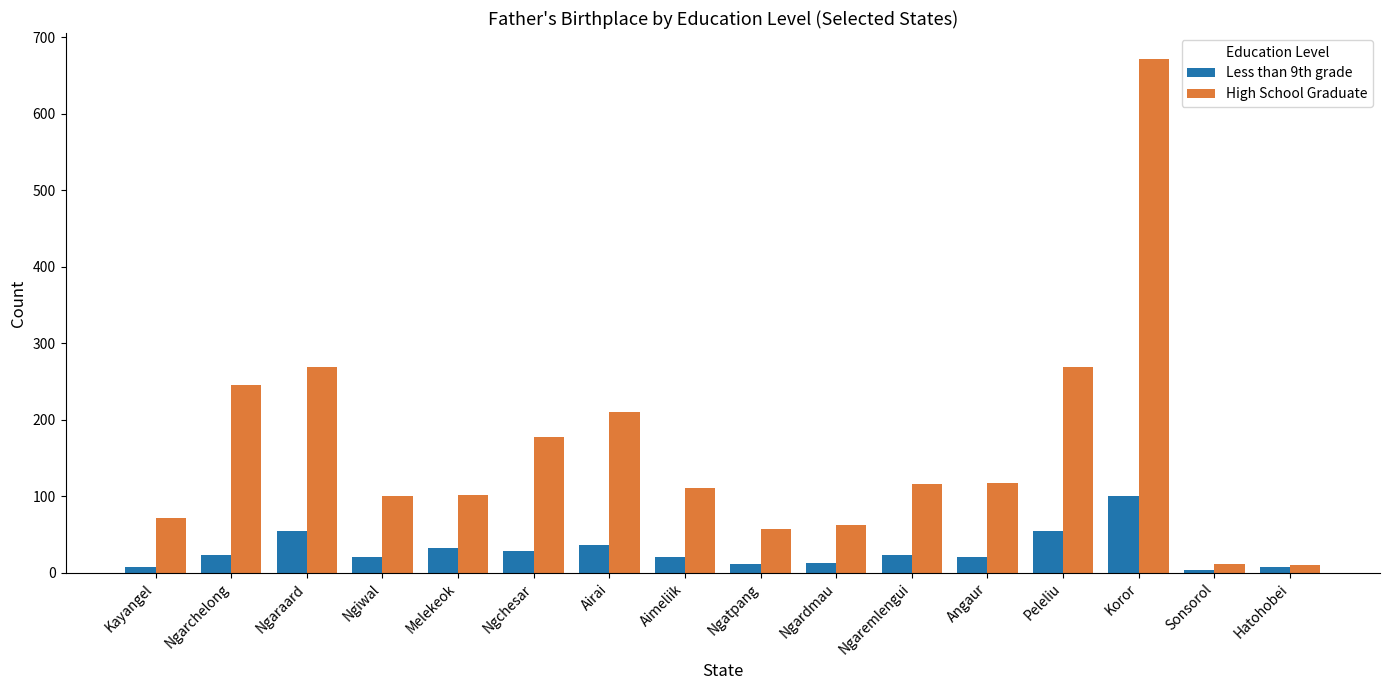

What is the smallest value displayed?

3